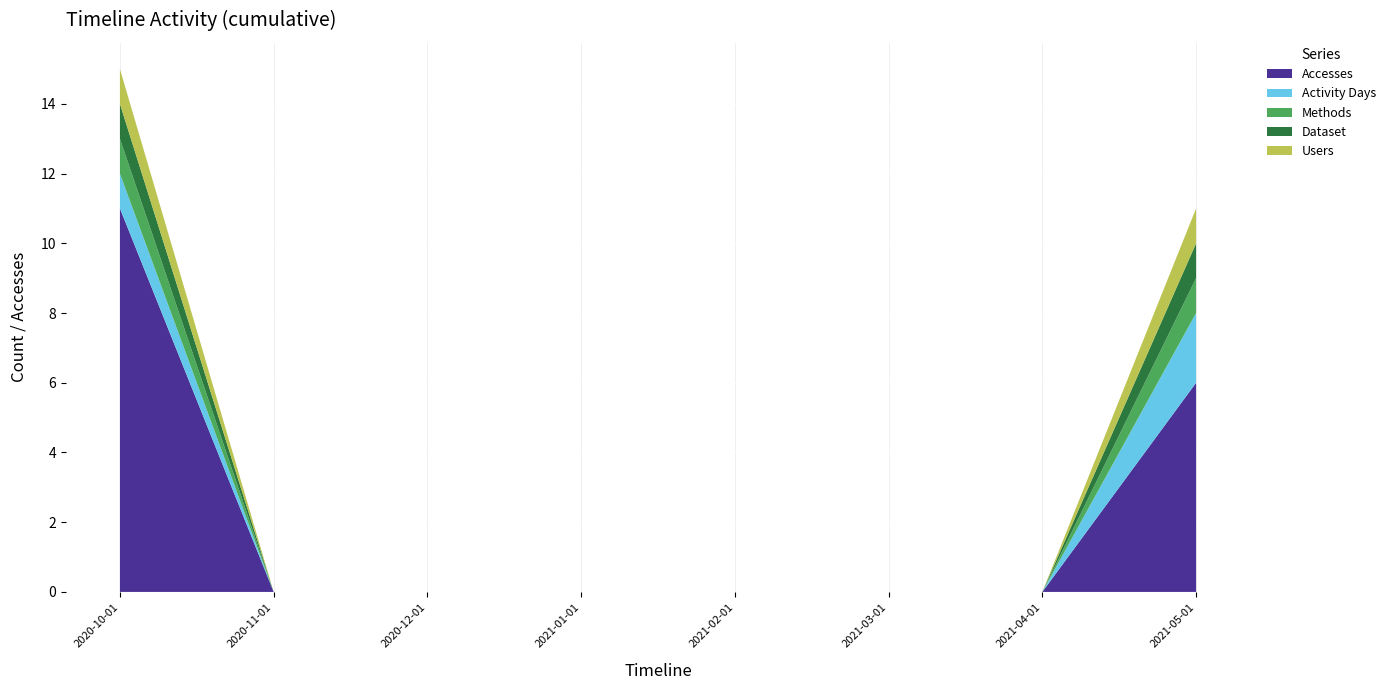

Reading right to left, list all the values displayed in this chart.

Accesses: 6	0	0	0	0	0	0	11
Activity Days: 2	0	0	0	0	0	0	1
Methods: 1	0	0	0	0	0	0	1
Dataset: 1	0	0	0	0	0	0	1
Users: 1	0	0	0	0	0	0	1